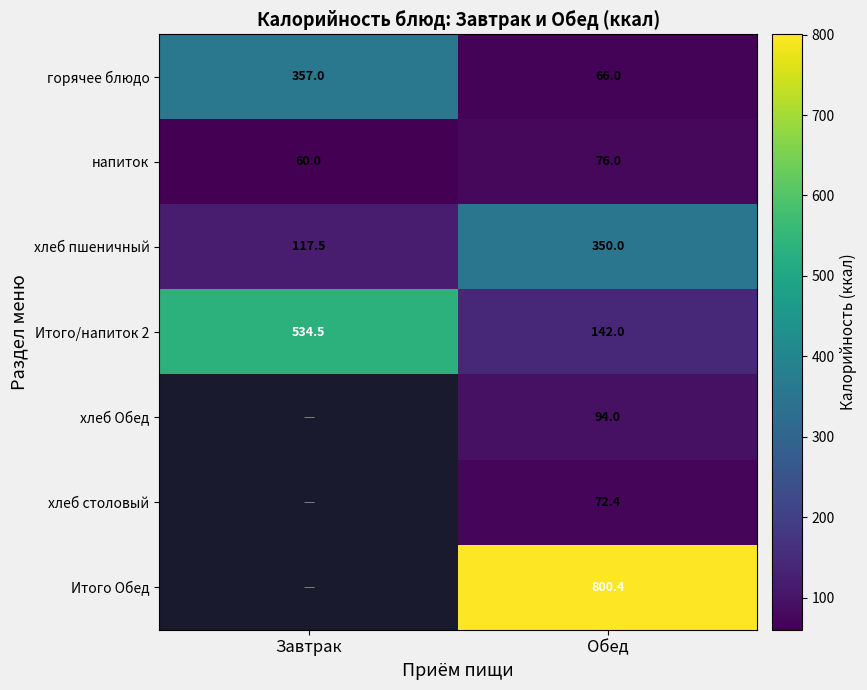

What is the maximum value shown in the chart?

800.4